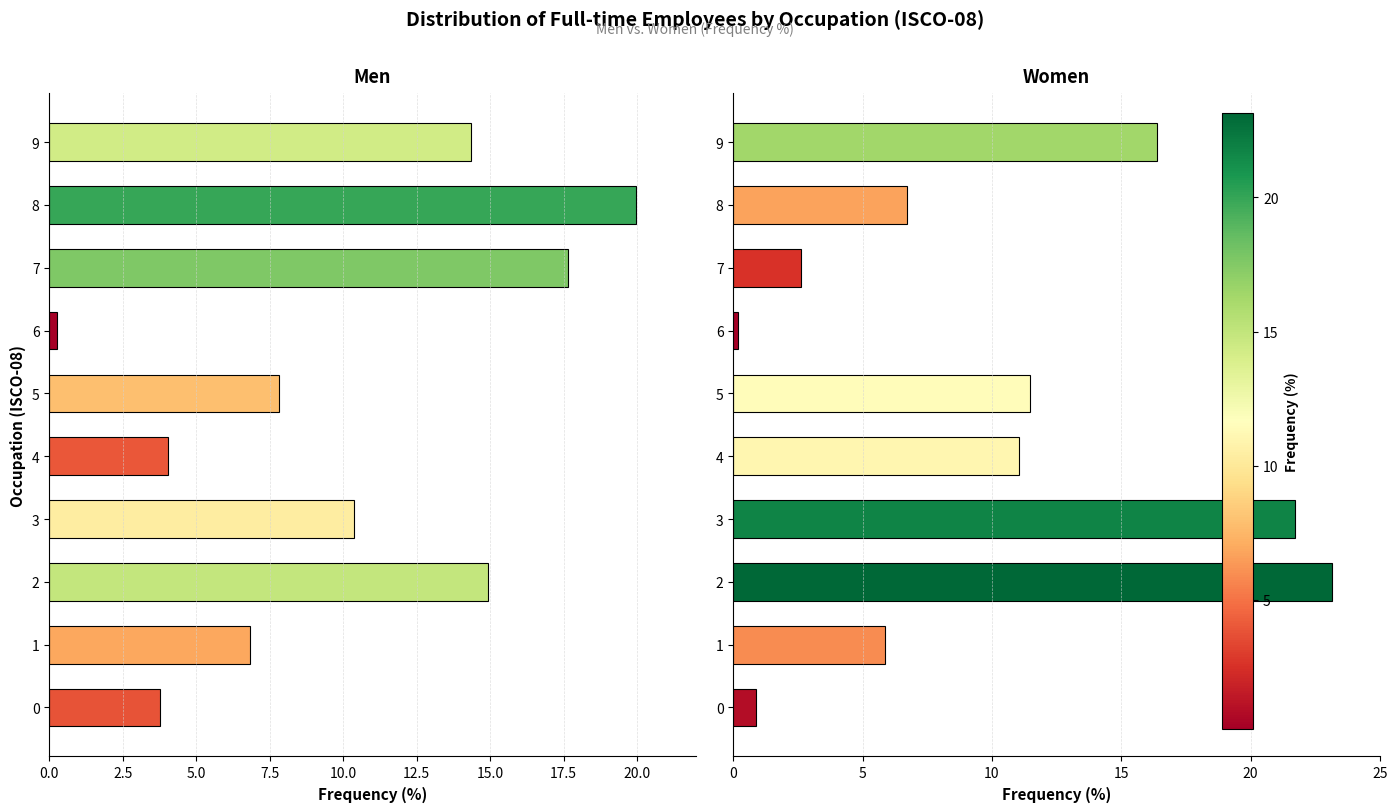

Rank the series at 6 from lowest to highest value.

Women, Men